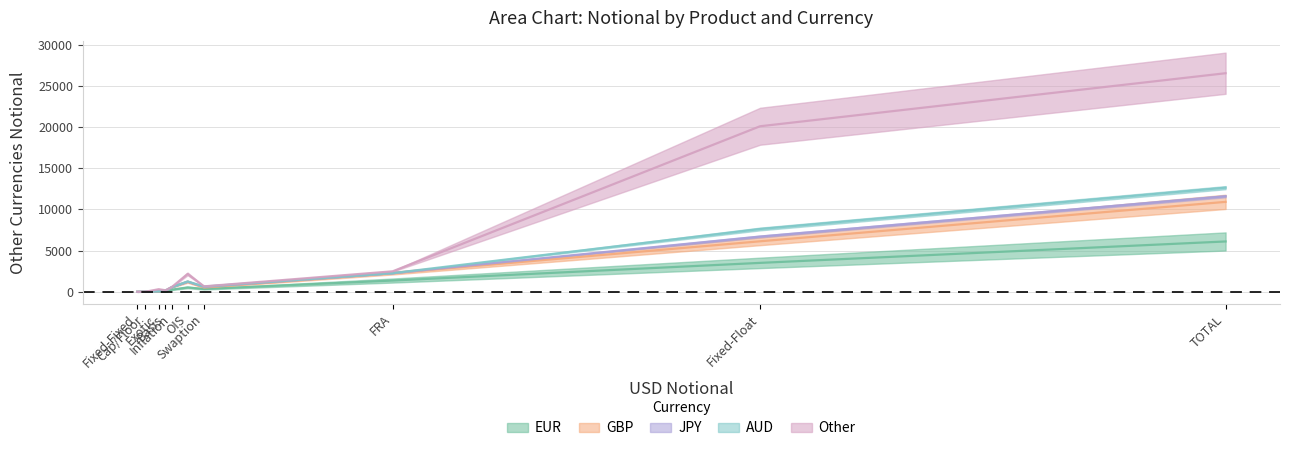

The AUD series shows 2 at Exotic. True or false?

True